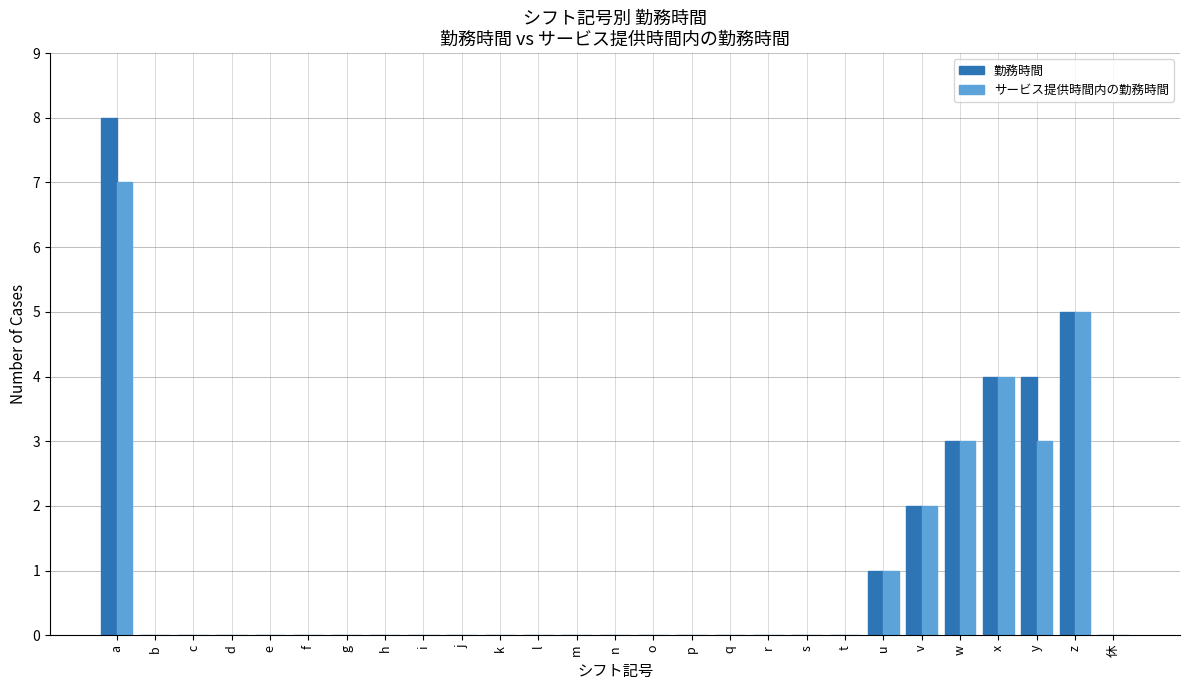

True or false: 勤務時間 has a value of 6 at y.

False